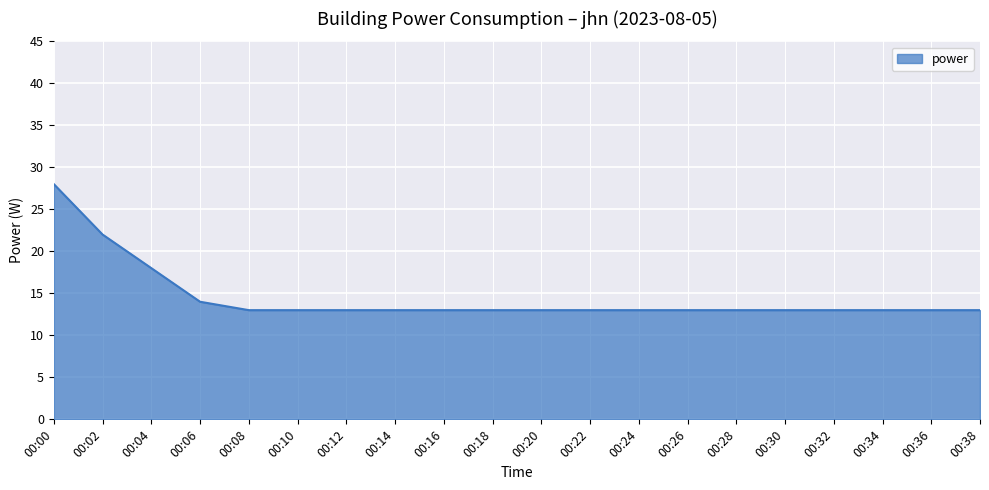

Between 00:34 and 00:04, which is larger?

00:04